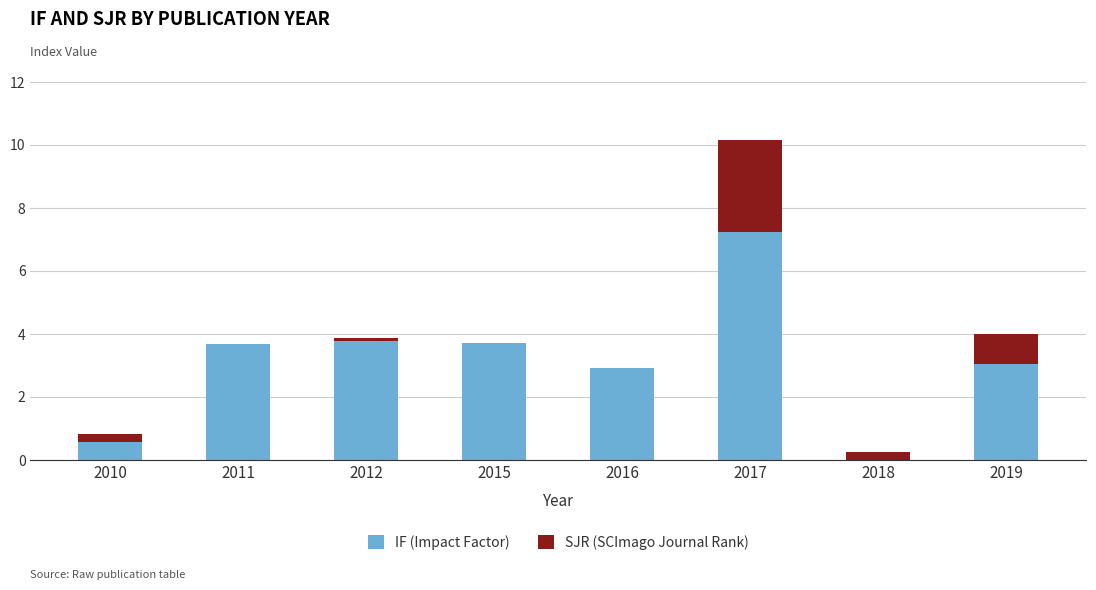

At which category is the sum across all series the highest?

2017